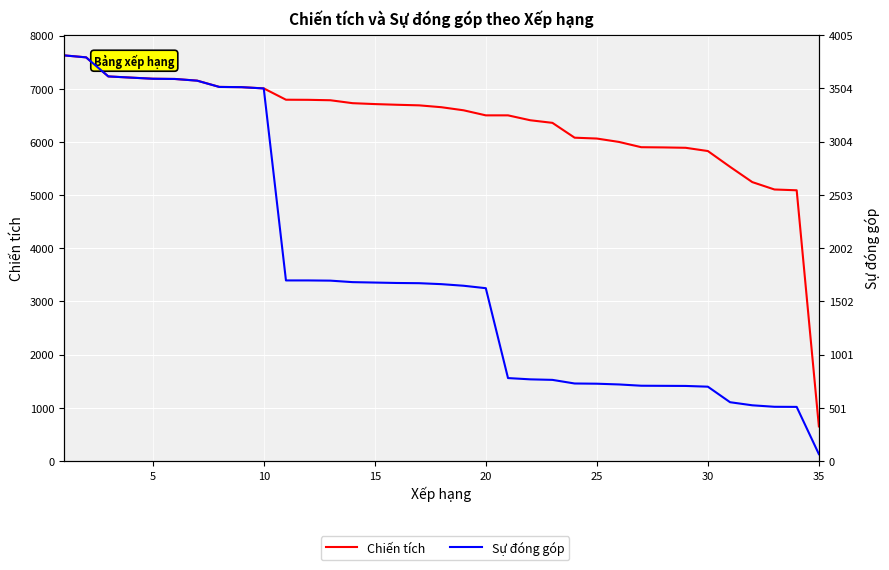

True or false: Chiến tích and Sự đóng góp intersect in this chart.

False